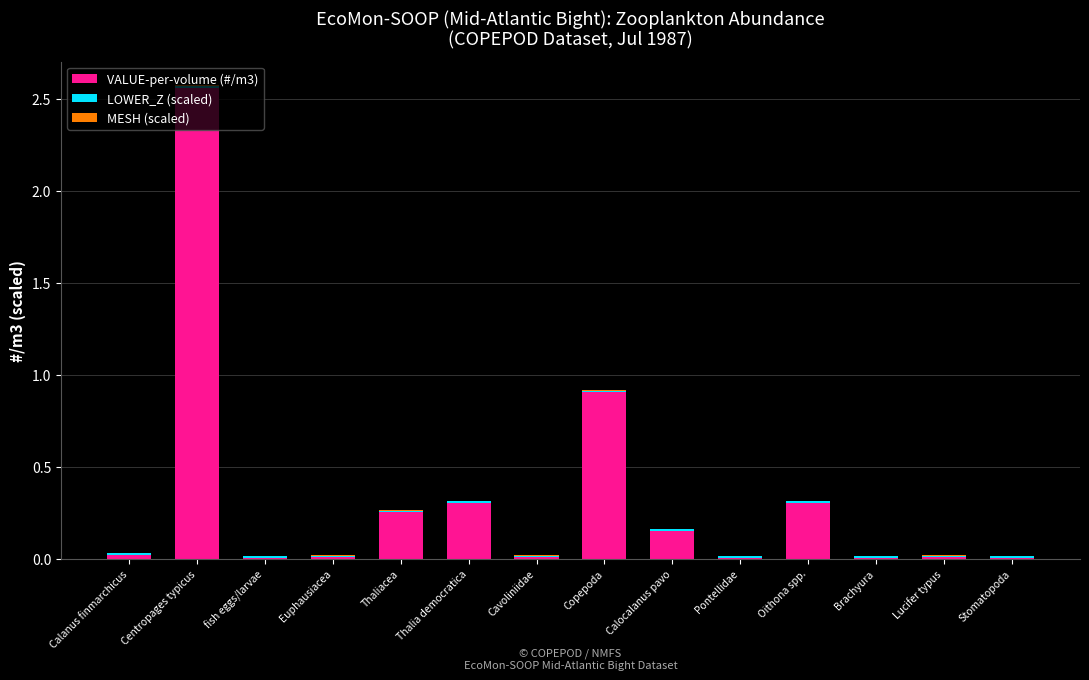

What is the sum of all VALUE-per-volume (#/m3) values?

4.5